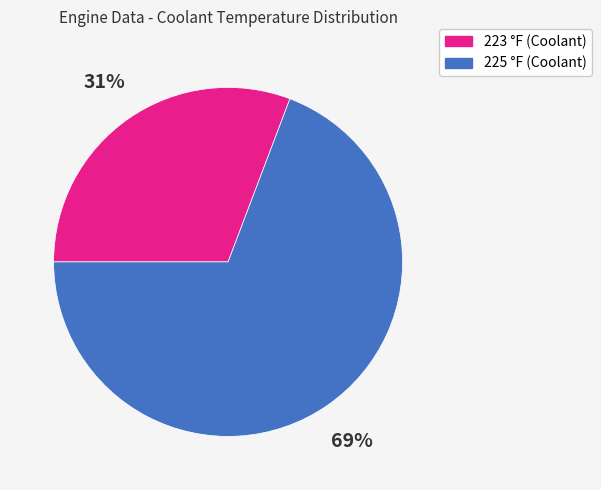

Which category has the biggest portion of the pie?

225